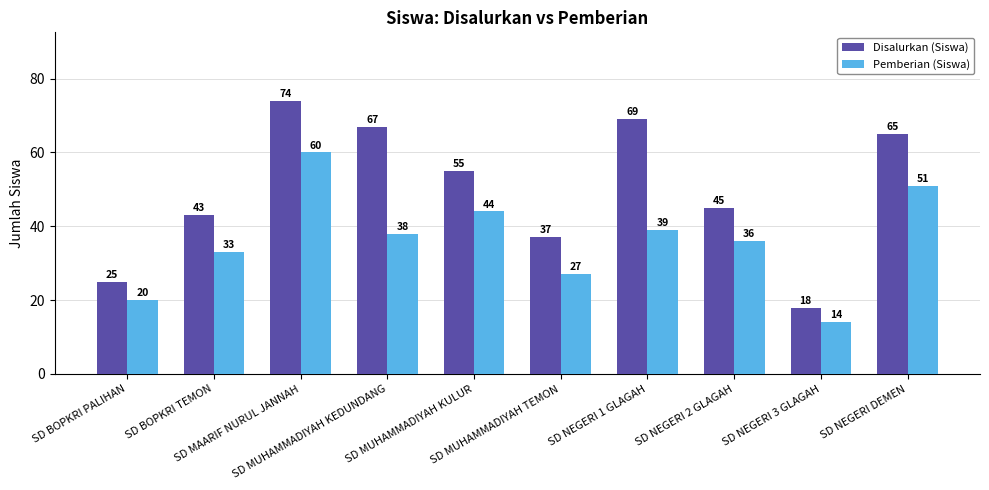

Rank the series by their maximum value, from lowest to highest.

Pemberian (Siswa), Disalurkan (Siswa)